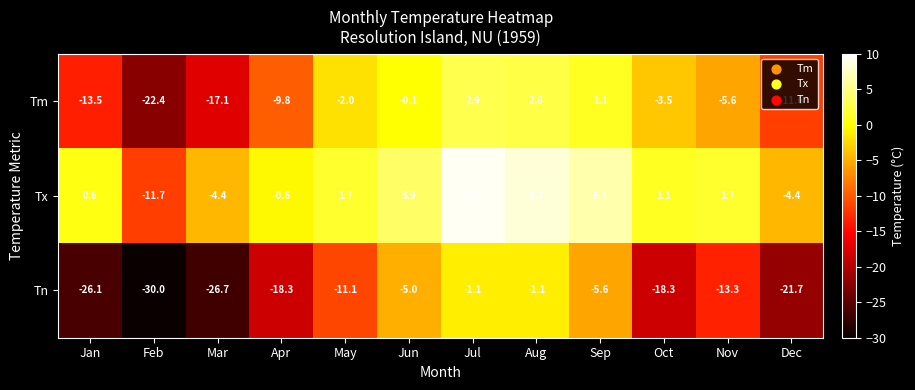

True or false: Tm has a value of -14.5 at Apr.

False